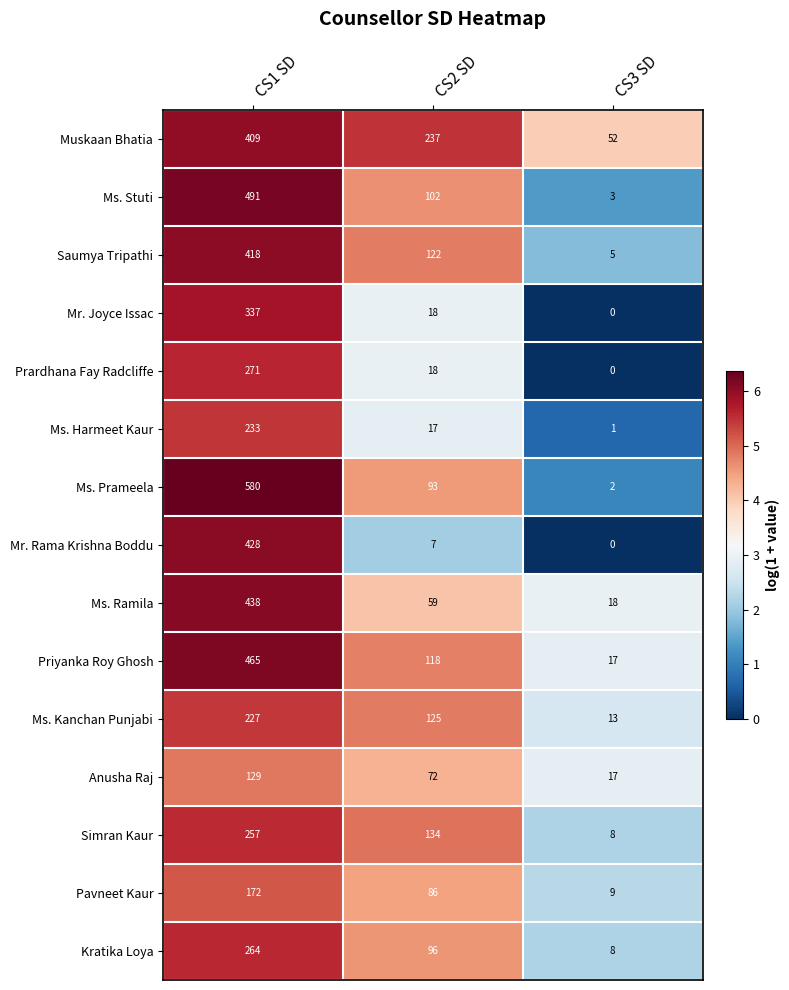

Read the Priyanka Roy Ghosh value at CS2 SD, to the nearest 10.

120